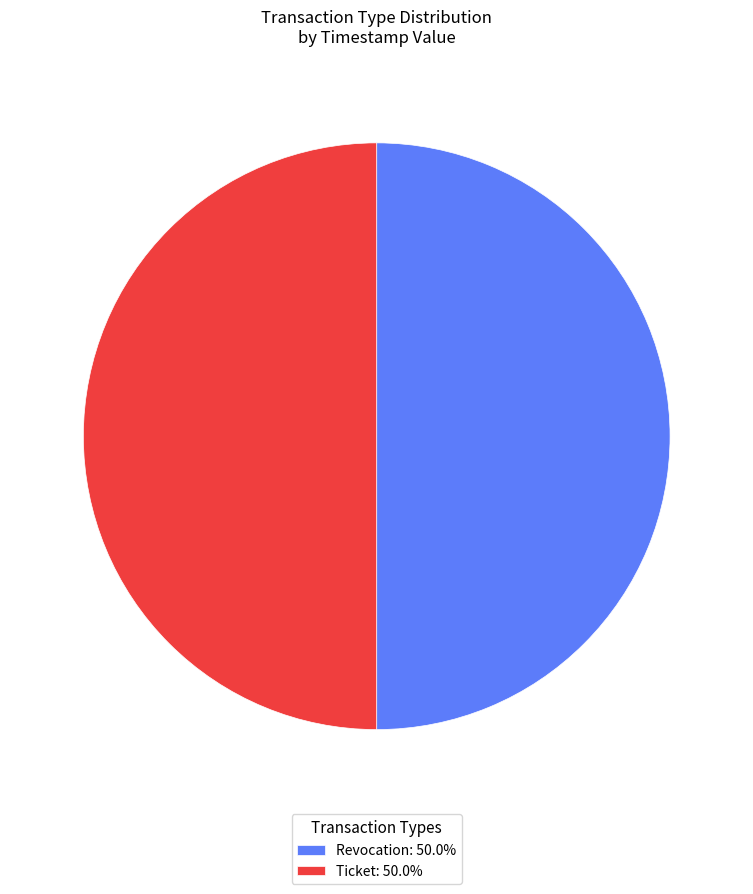

True or false: Revocation accounts for 59% of the total.

False